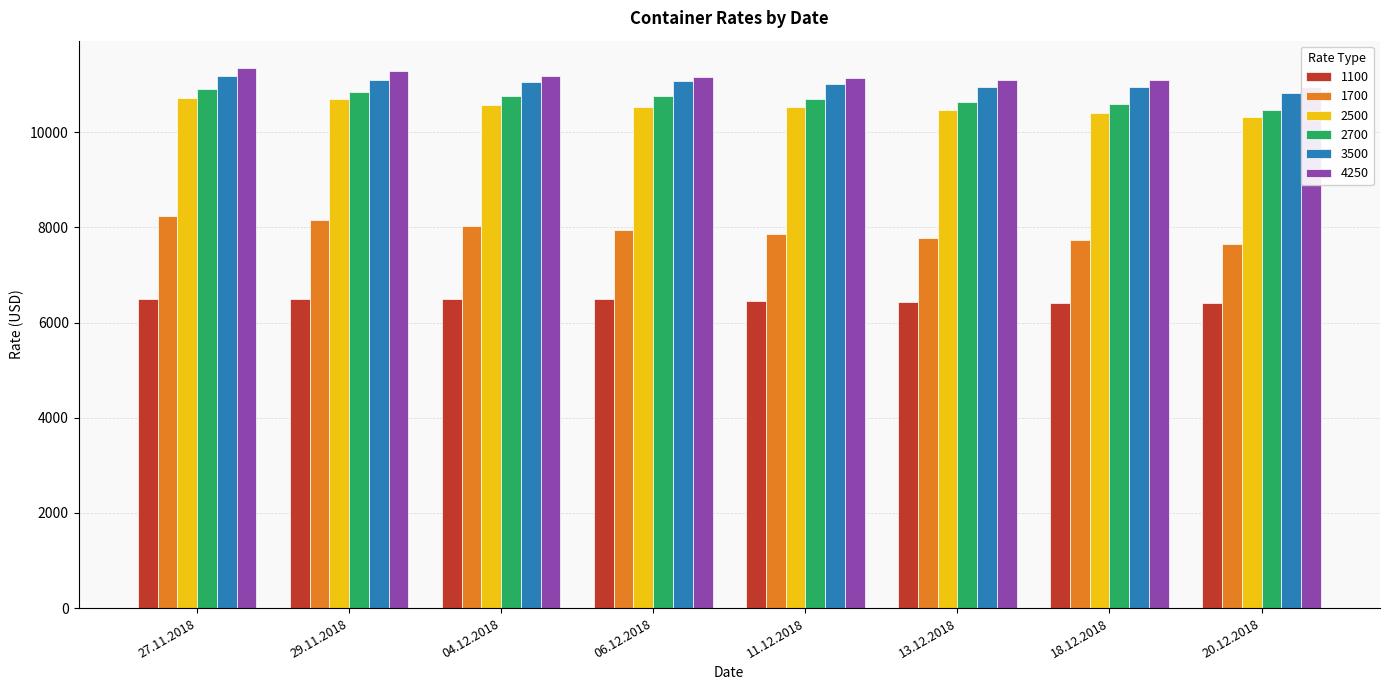

Reading left to right, list all the values displayed in this chart.

1100: 6500	6496	6489	6488	6456	6438	6414	6410
1700: 8240	8155	8034	7935	7861	7782	7733	7640
2500: 10725	10689	10562	10537	10528	10461	10413	10320
2700: 10903	10836	10761	10759	10691	10628	10599	10472
3500: 11183	11092	11060	11077	11022	10951	10941	10814
4250: 11355	11287	11185	11149	11130	11098	11089	10952